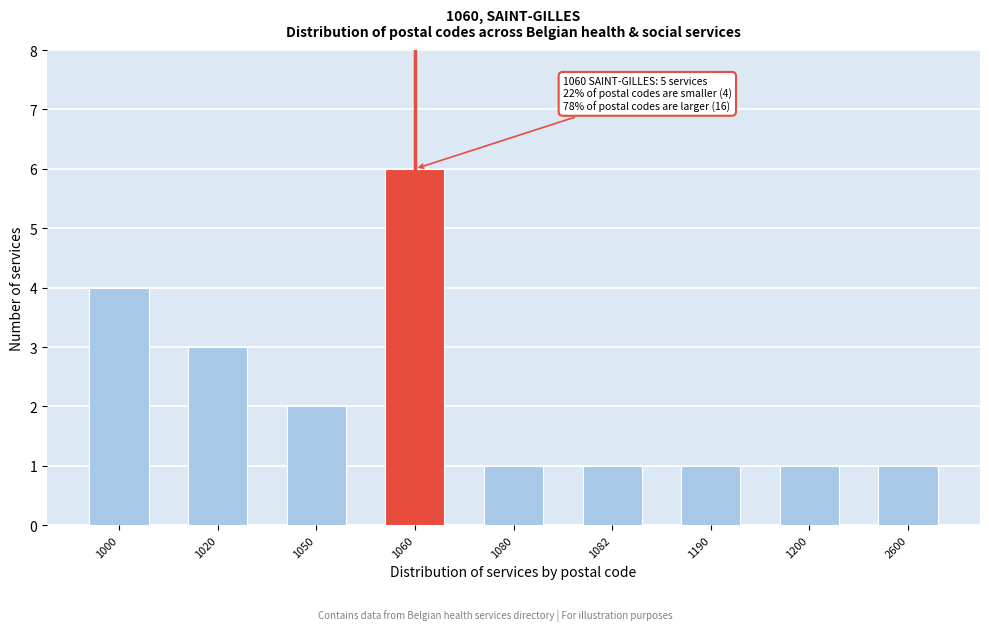

Reading left to right, extract all data points from this chart.

4	3	2	6	1	1	1	1	1